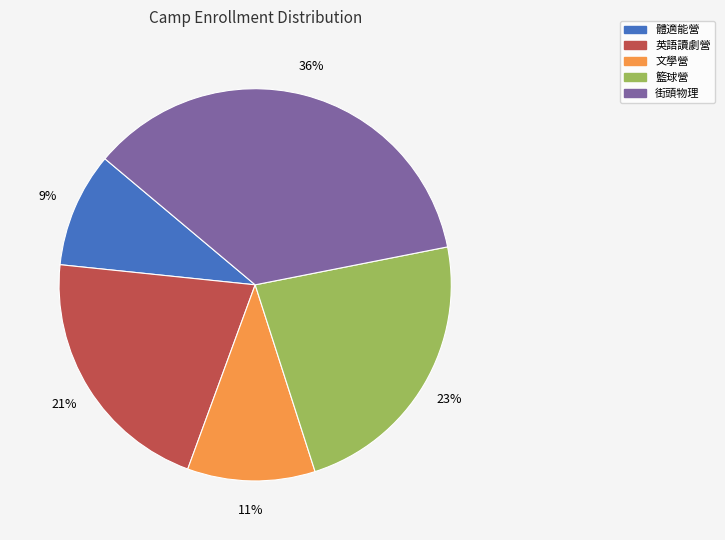

To the nearest percent, what is the average slice percentage?

20%